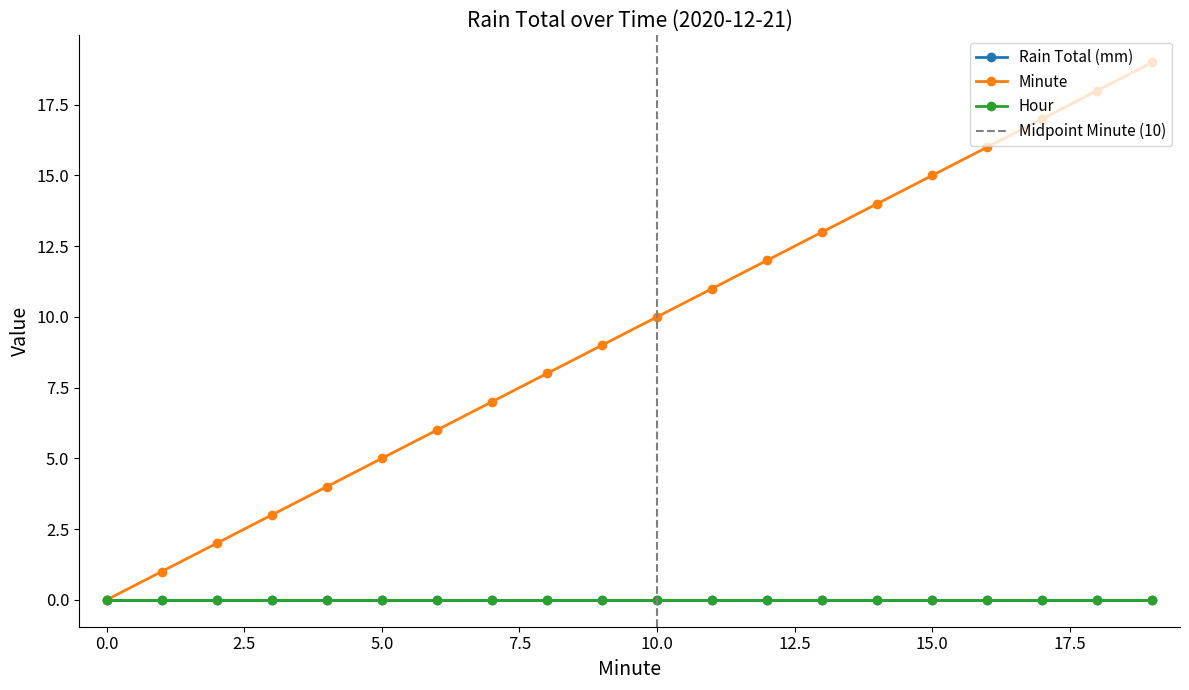

Is it true that Hour equals 0 at 5?

True